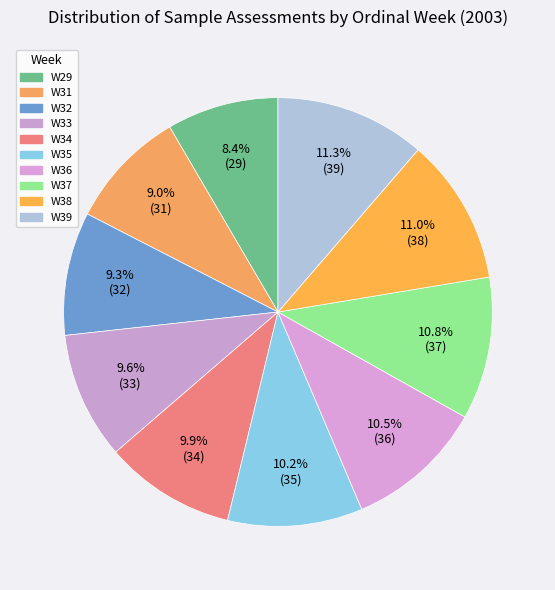

The W35 slice represents 10% of the pie. True or false?

True